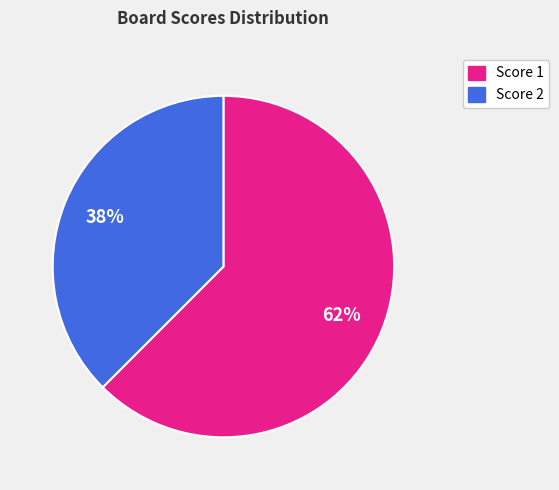

Count the number of slices in the pie.

2